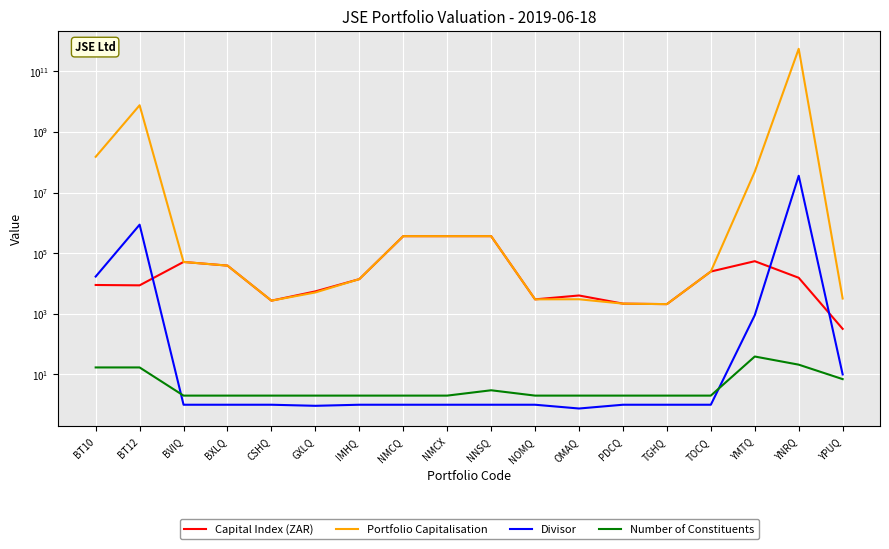

True or false: Capital Index (ZAR) and Divisor cross at least once.

True